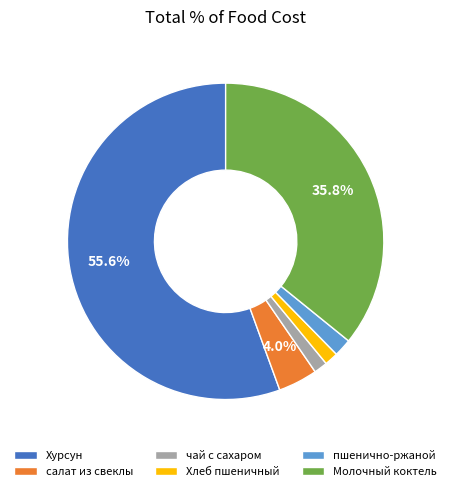

To the nearest percent, what percentage of the pie is Хурсун?

56%